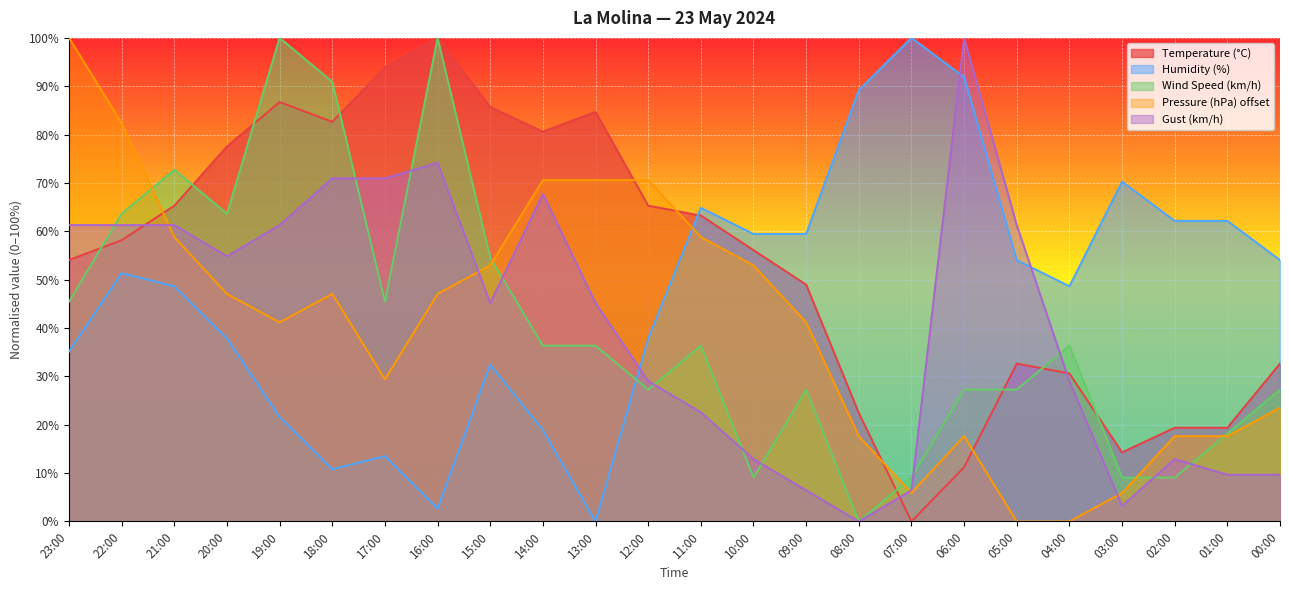

Which series ends up on top after the final intersection of Wind Speed (km/h) and Humidity (%)?

Humidity (%)